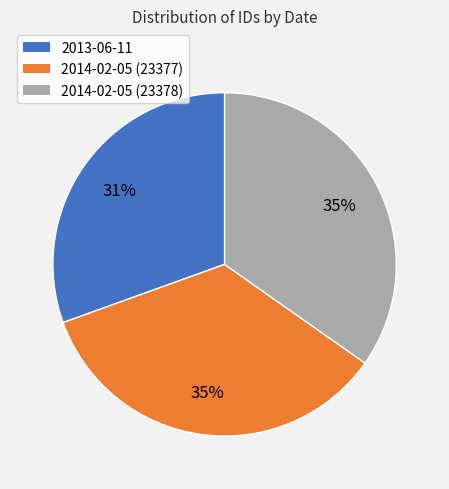

Is there a majority slice in this chart?

No